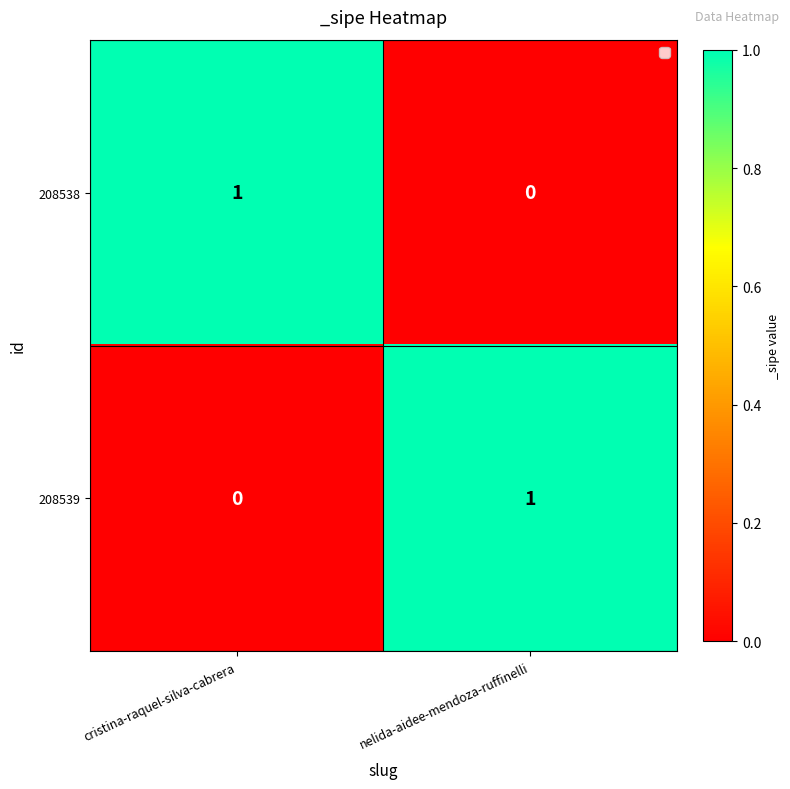

At which label does 208538 reach its peak?

cristina-raquel-silva-cabrera